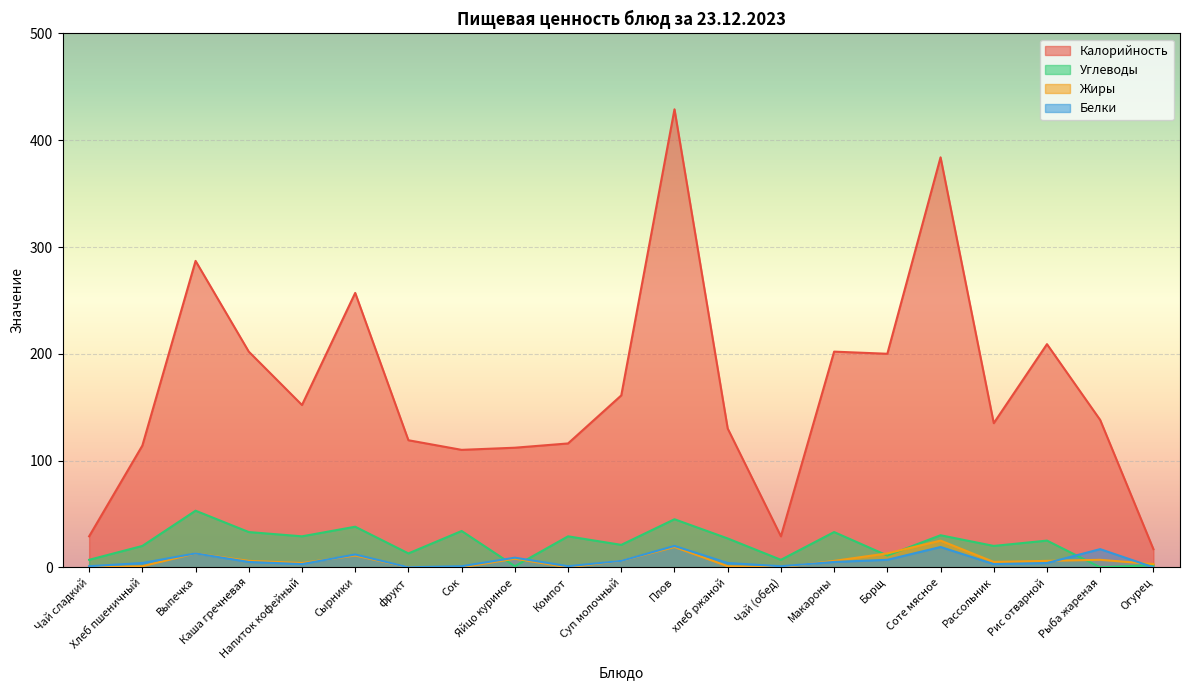

Which series ends up on top after the final intersection of Белки and Жиры?

Жиры